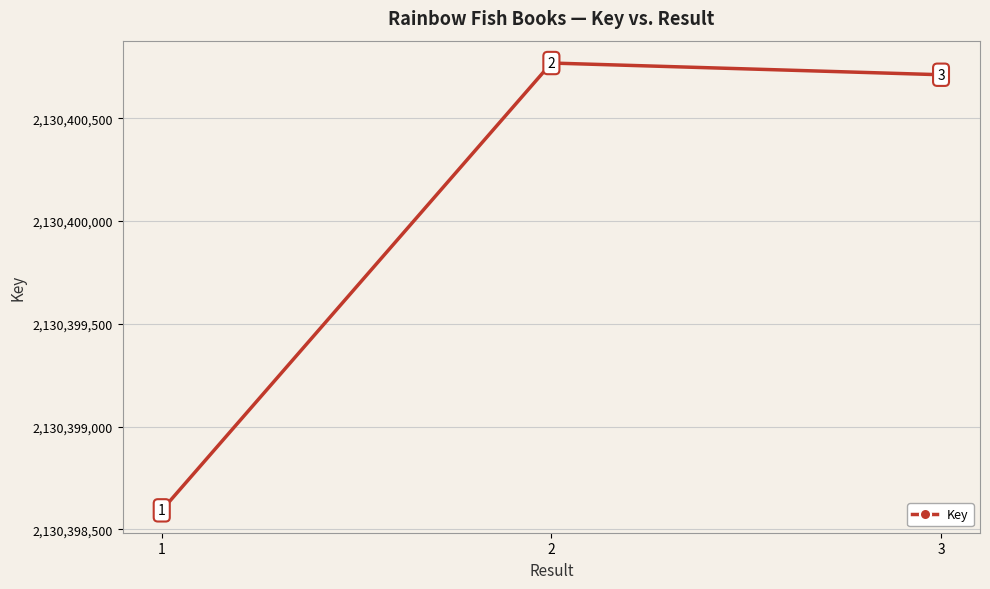

Which has a higher value, 2 or 1?

2